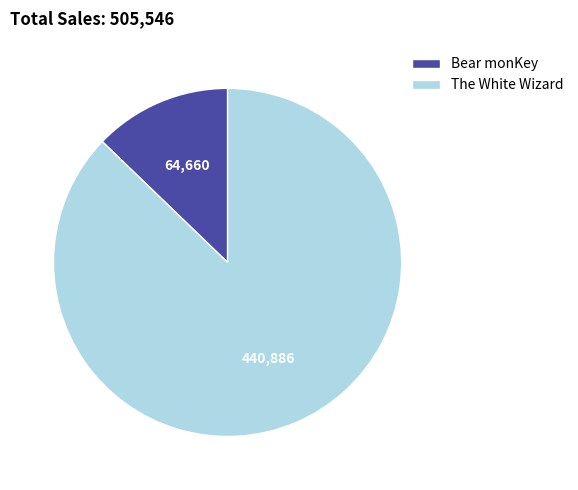

How many slices are in this pie chart?

2